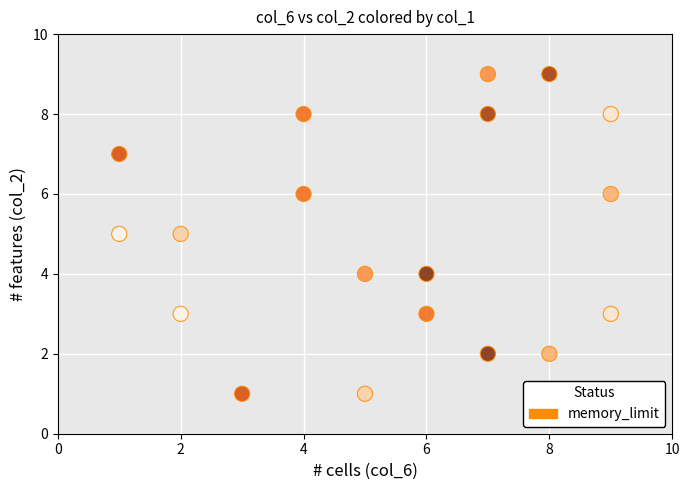

What is the range of X values (max minus min)?

8